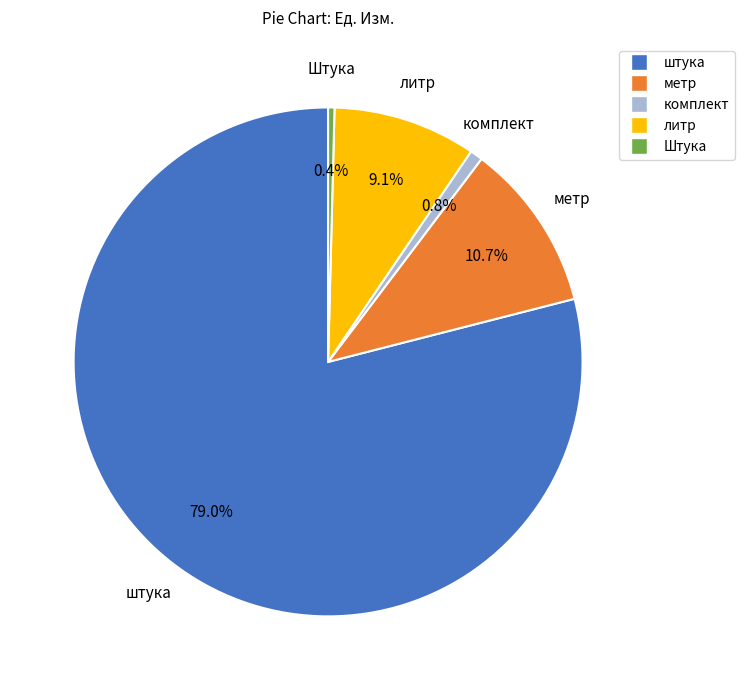

True or false: метр accounts for 16% of the total.

False